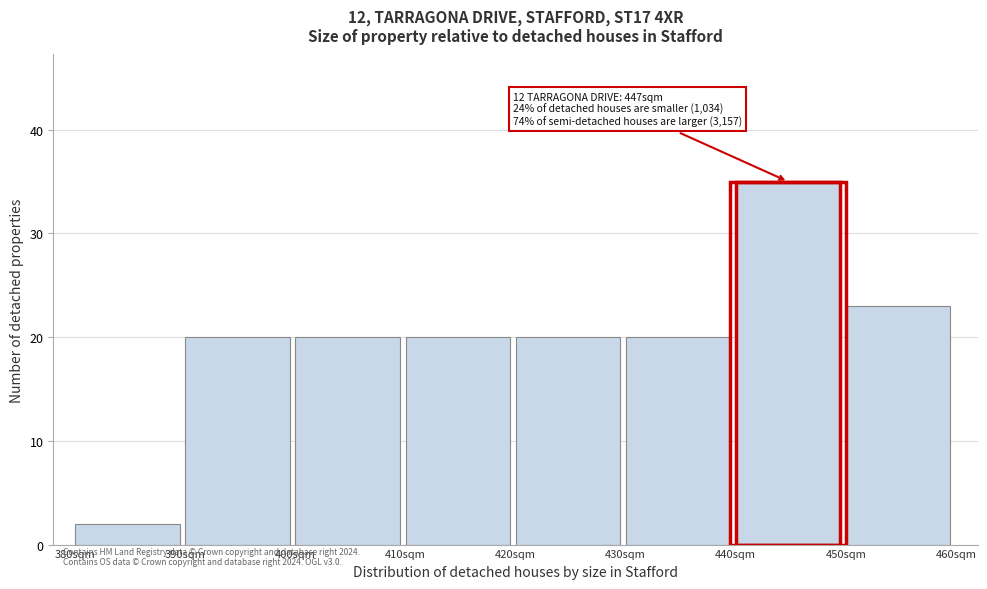

Which range on the x-axis has the tallest bar?

440 to 450